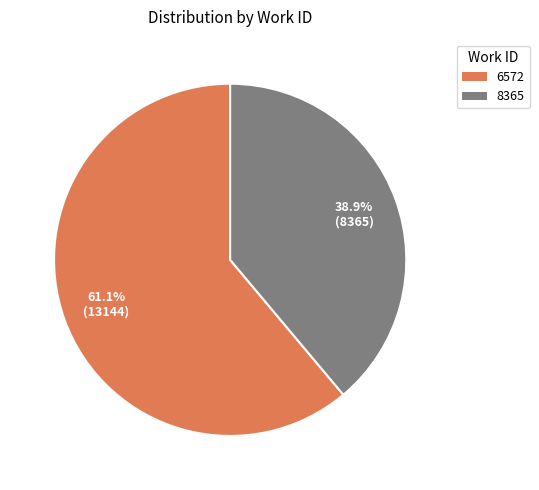

Is there a majority slice in this chart?

Yes